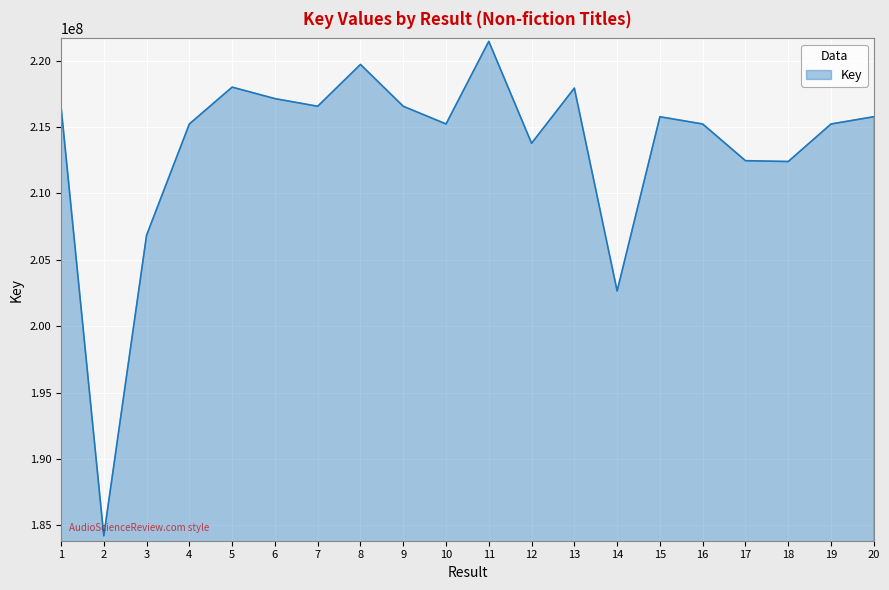

What is the ratio of the value at 4 to the value at 20?

1.0